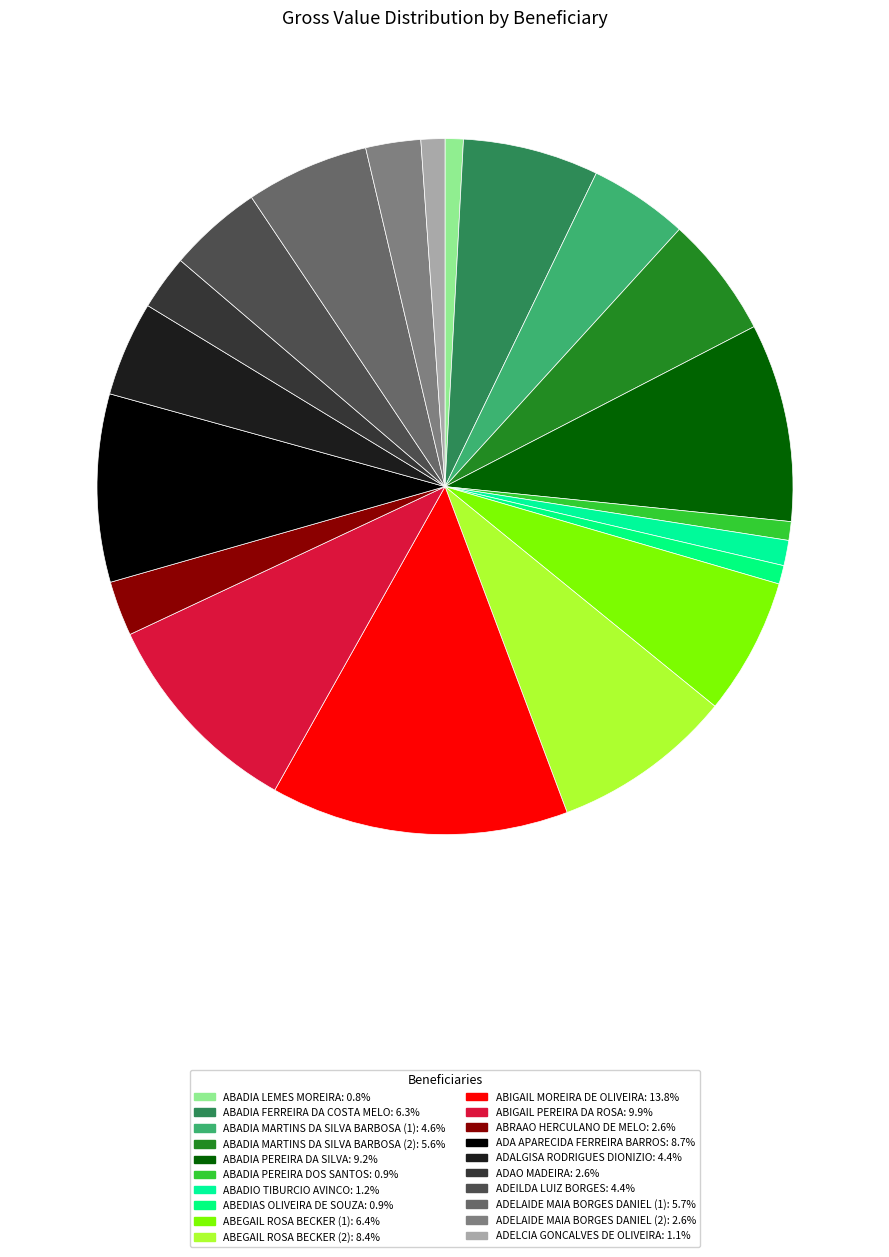

Count the number of slices in the pie.

20